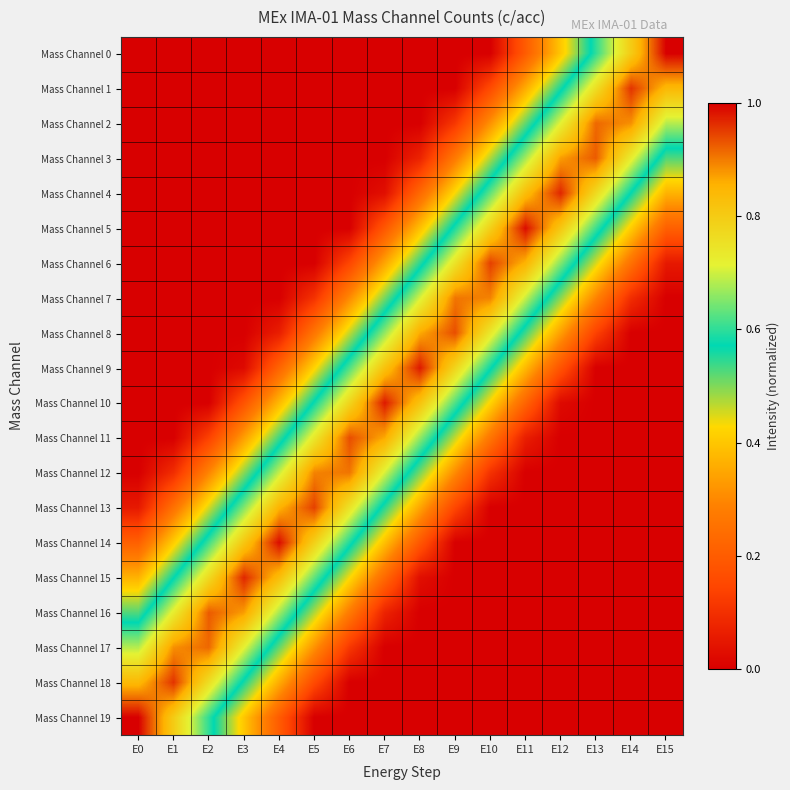

Rank the series by their maximum value, from lowest to highest.

Mass Channel 12, Mass Channel 7, Mass Channel 17, Mass Channel 2, Mass Channel 3, Mass Channel 16, Mass Channel 8, Mass Channel 11, Mass Channel 6, Mass Channel 13, Mass Channel 18, Mass Channel 1, Mass Channel 4, Mass Channel 15, Mass Channel 9, Mass Channel 10, Mass Channel 5, Mass Channel 14, Mass Channel 0, Mass Channel 19